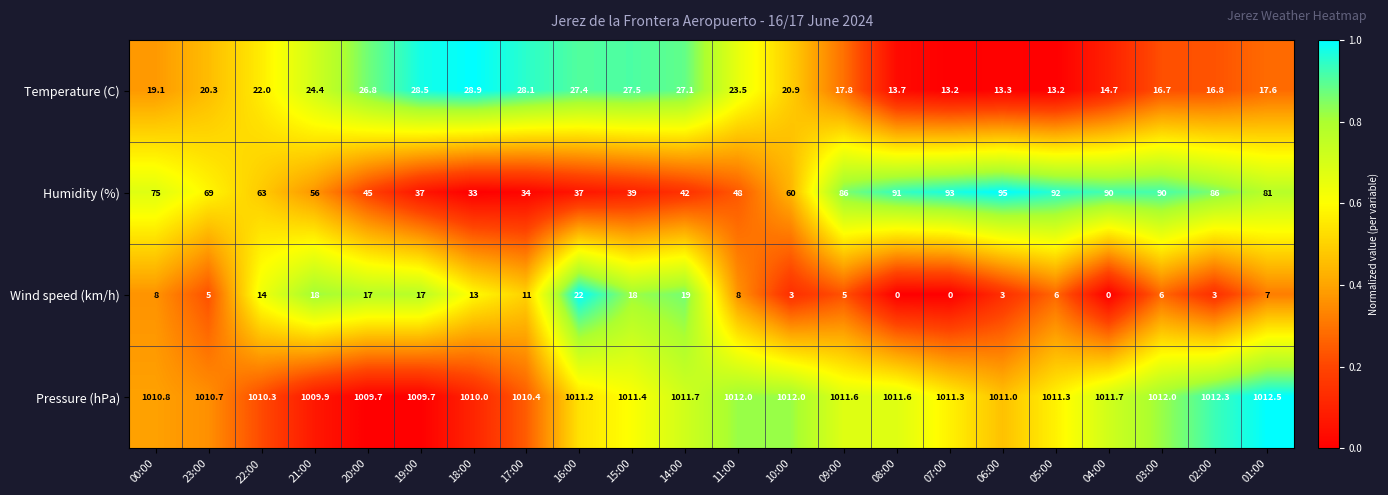

Which series has the widest spread of values?

Humidity (%)